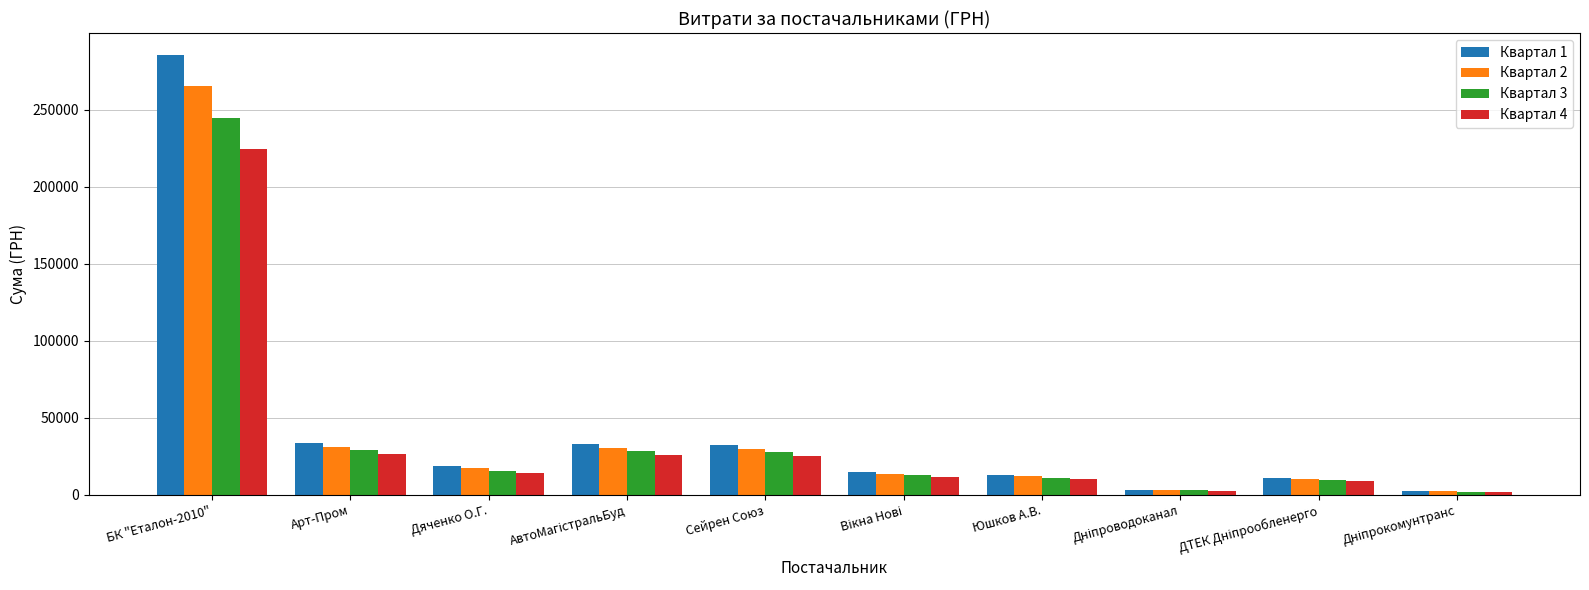

How many groups of bars are there?

10